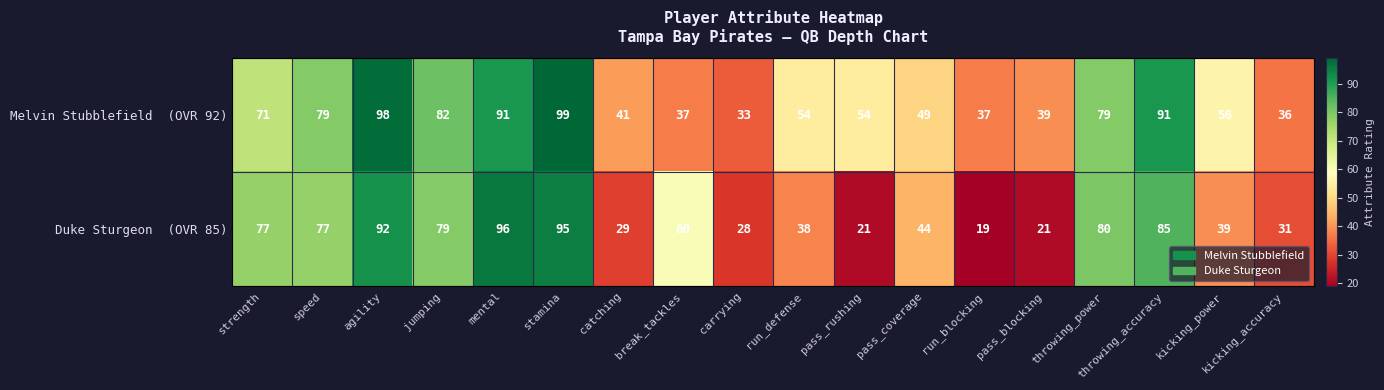

What is the difference between the highest and lowest values at run_defense?

16